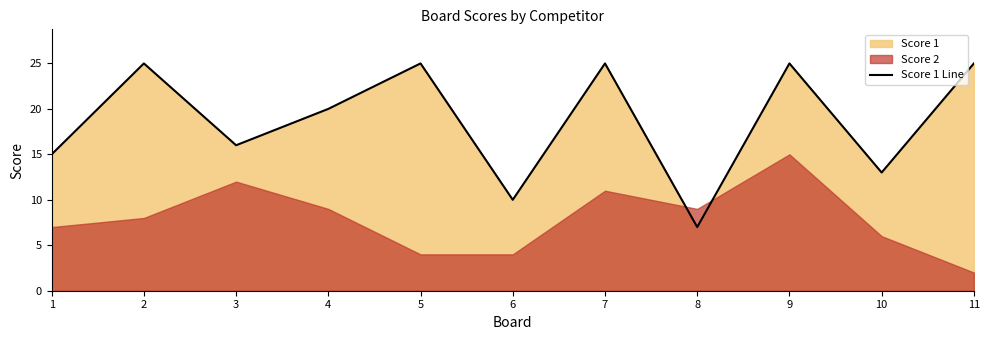

Where is the first local minimum?

3